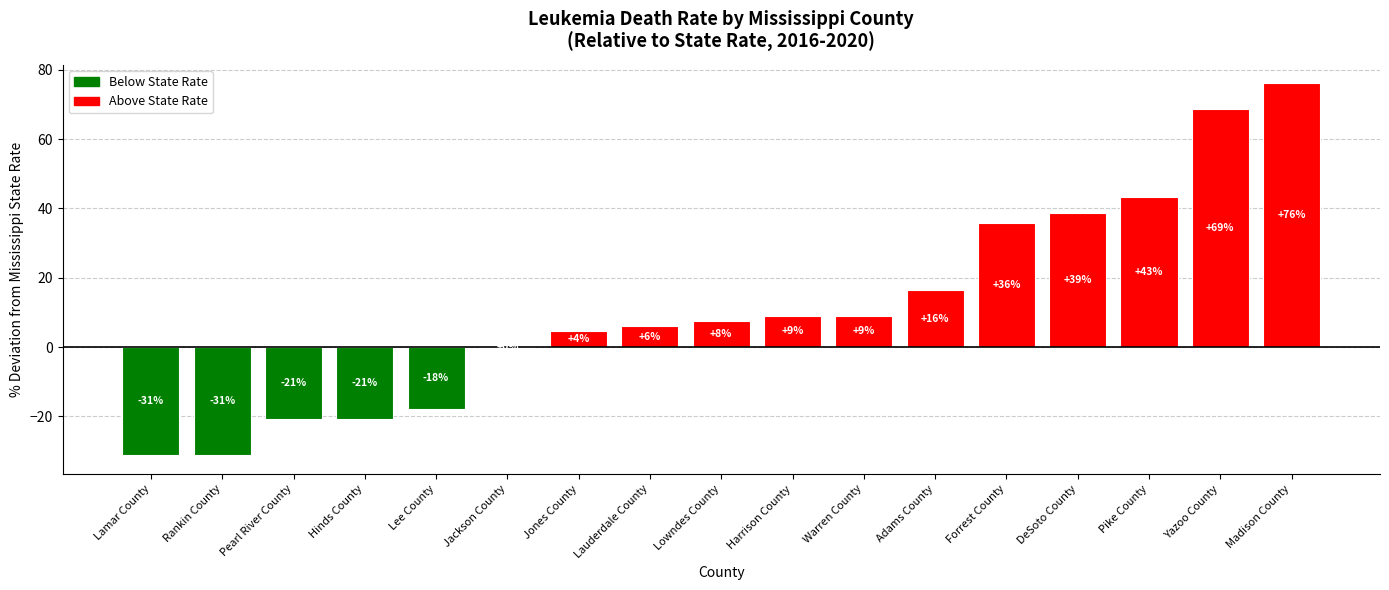

Where does the data first go above 7?

Lowndes County